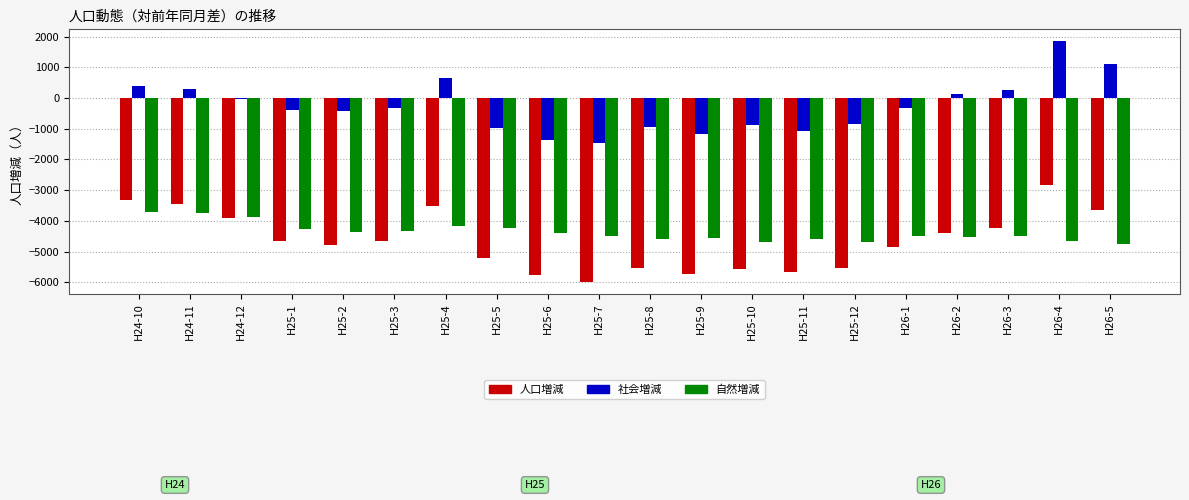

What is the maximum value for 社会増減?

1842